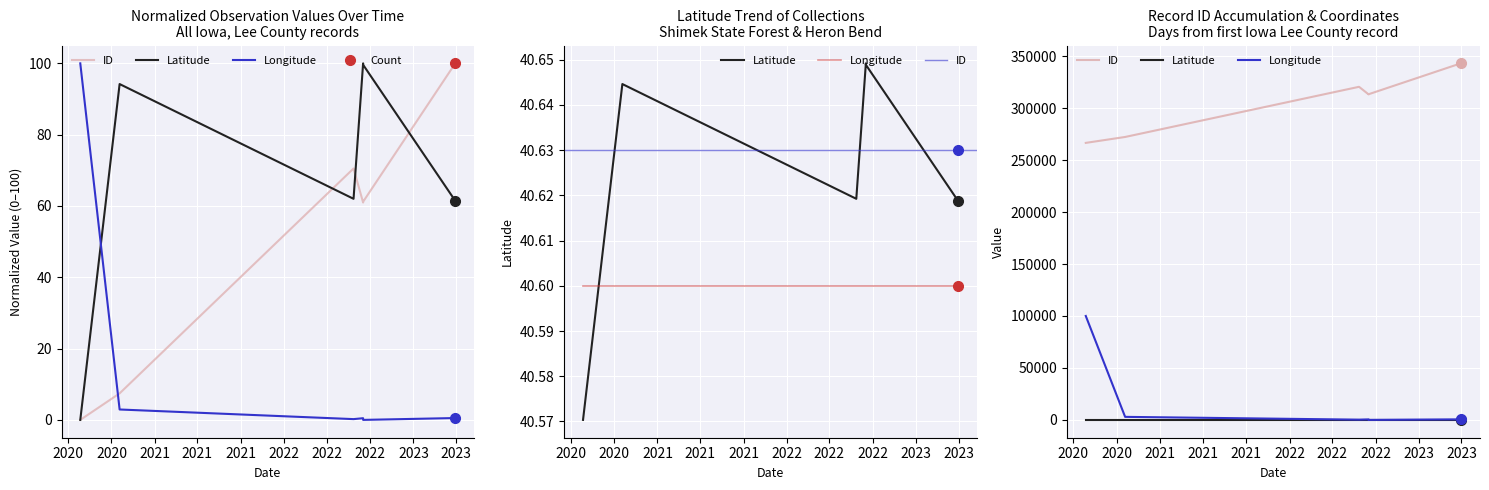

The value of Latitude at 2021 is 40.6. True or false?

True